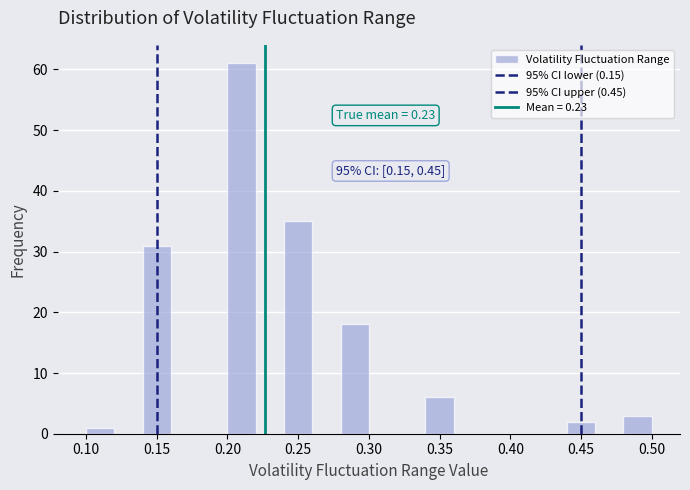

Over which range of the x-axis is the bar tallest?

0.20 to 0.22